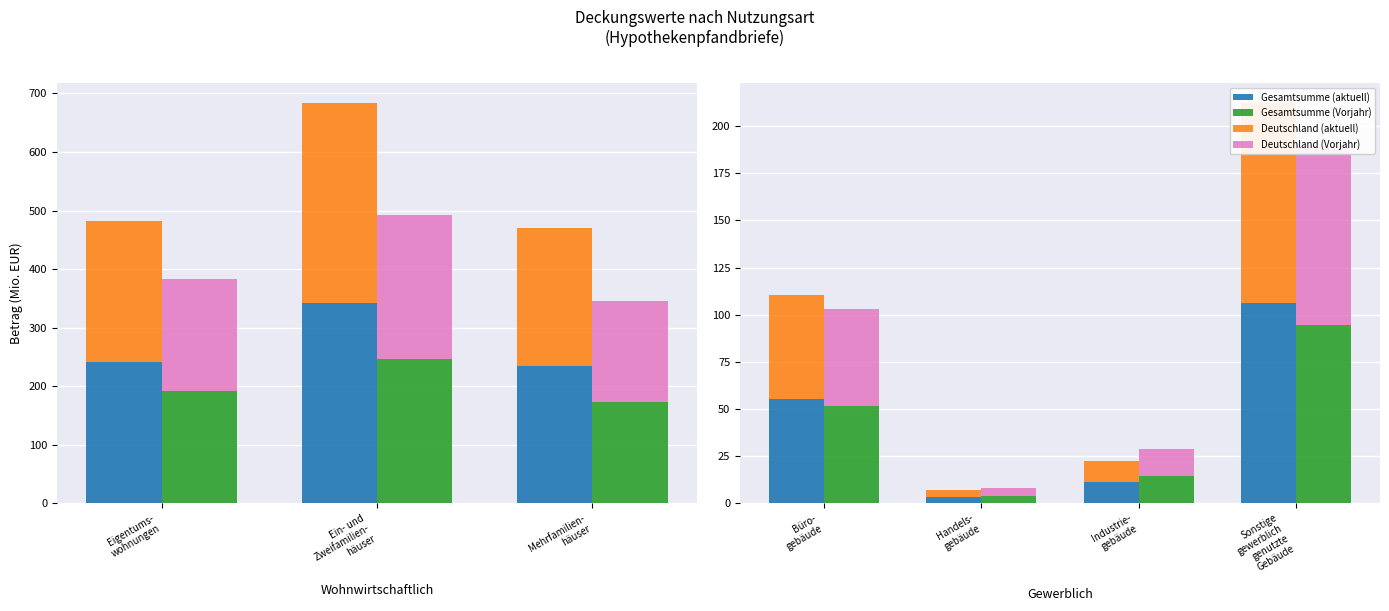

What are all the series names shown in the legend?

Gesamtsumme (aktuell), Gesamtsumme (Vorjahr), Deutschland (aktuell), Deutschland (Vorjahr)